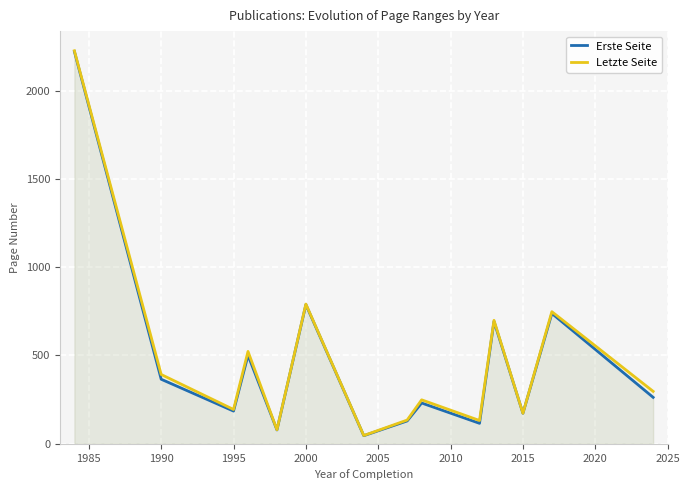

How many interior local valleys does the Erste Seite series have?

5